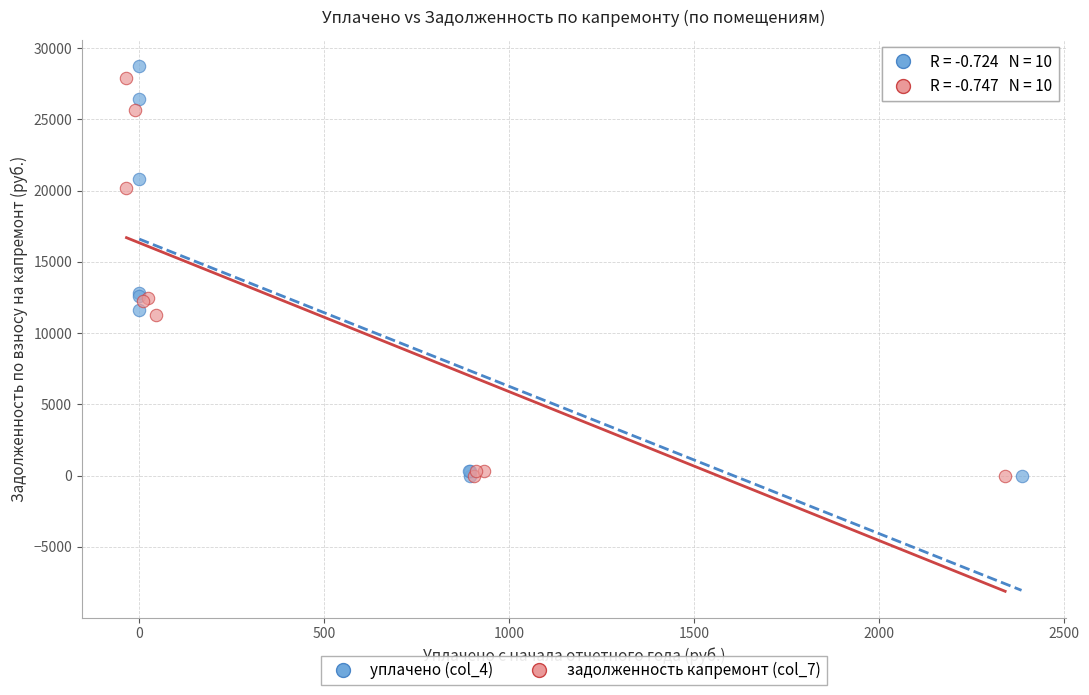

Which series reaches the maximum Y coordinate?

уплачено (col_4)